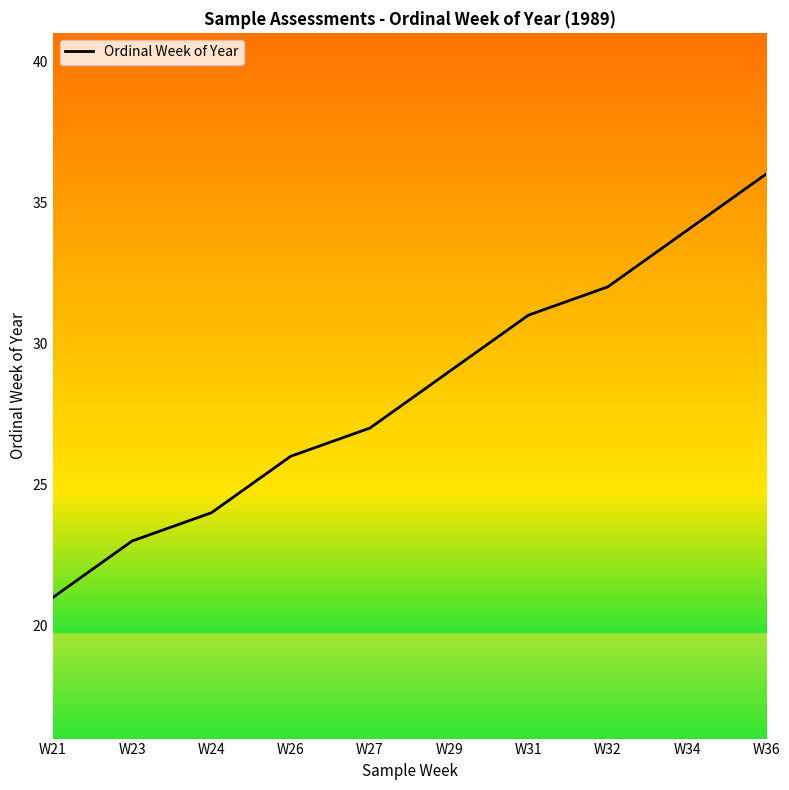

Which has a higher value, W21 or W31?

W31